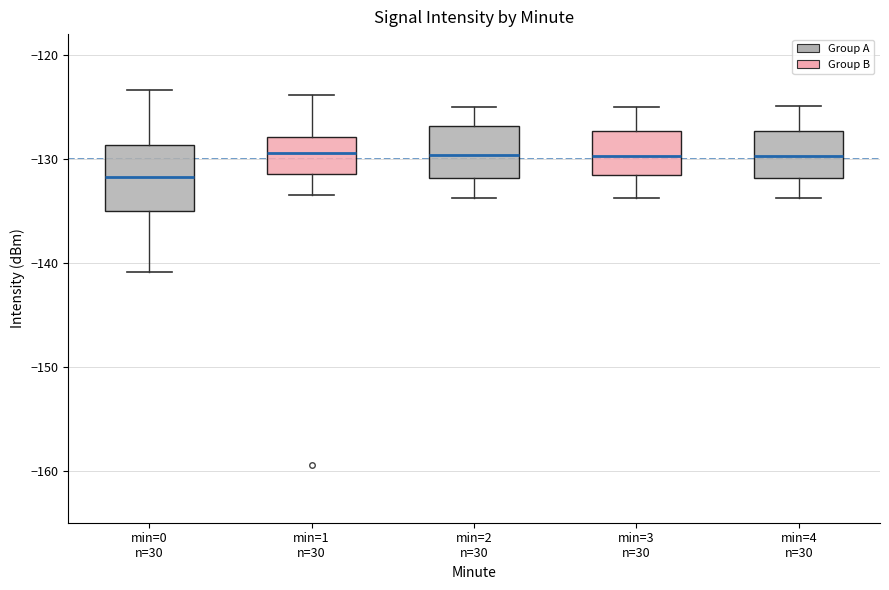

Where does the lower whisker of the box for min=4 n=30 end on the y-axis? The values are not printed on the chart, so give them approximately, as read against the axis.

-134